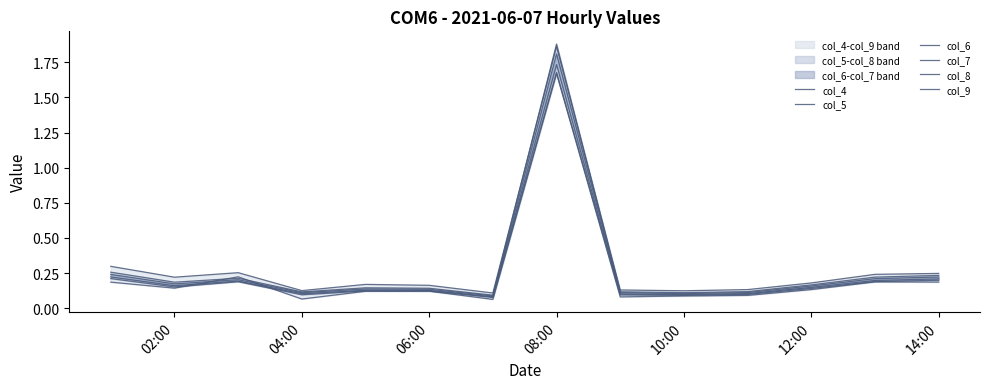

Does the chart have visible grid lines?

No